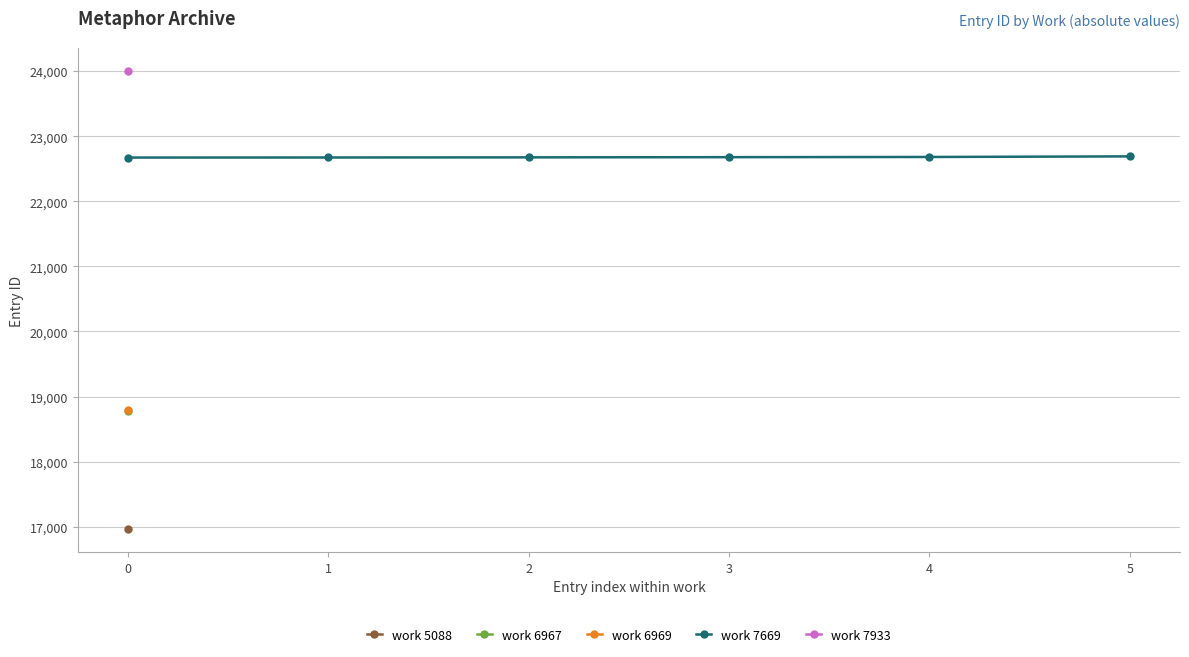

How many categories are shown in the chart?

6